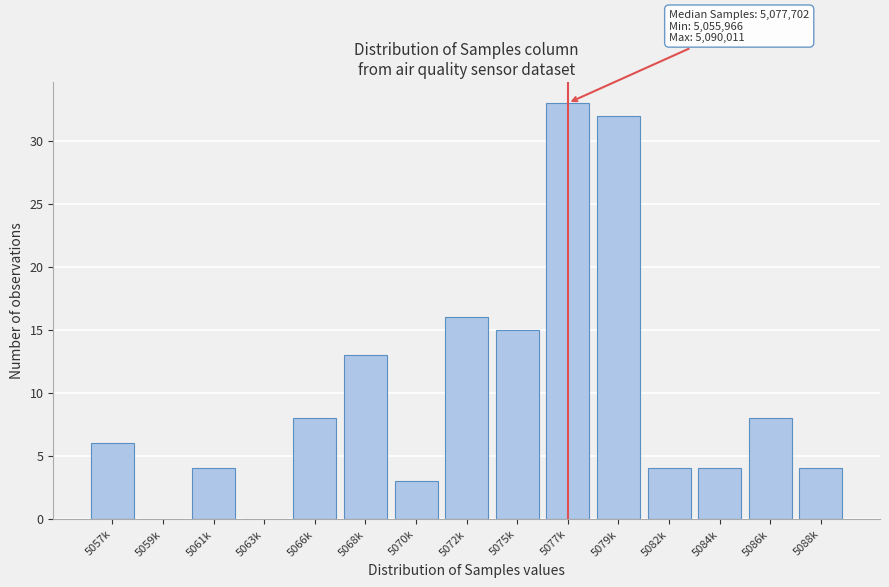

Reading left to right, extract all data points from this chart.

5057k=6	5059k=0	5061k=4	5063k=0	5066k=8	5068k=13	5070k=3	5072k=16	5075k=15	5077k=33	5079k=32	5082k=4	5084k=4	5086k=8	5088k=4